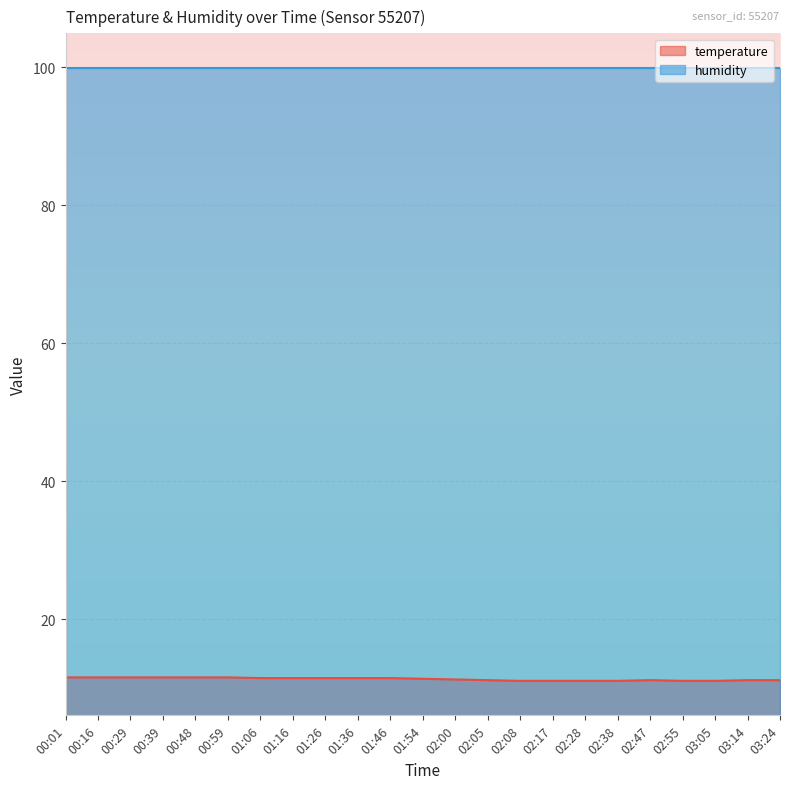

True or false: the data shows 2.3 at 02:00.

False